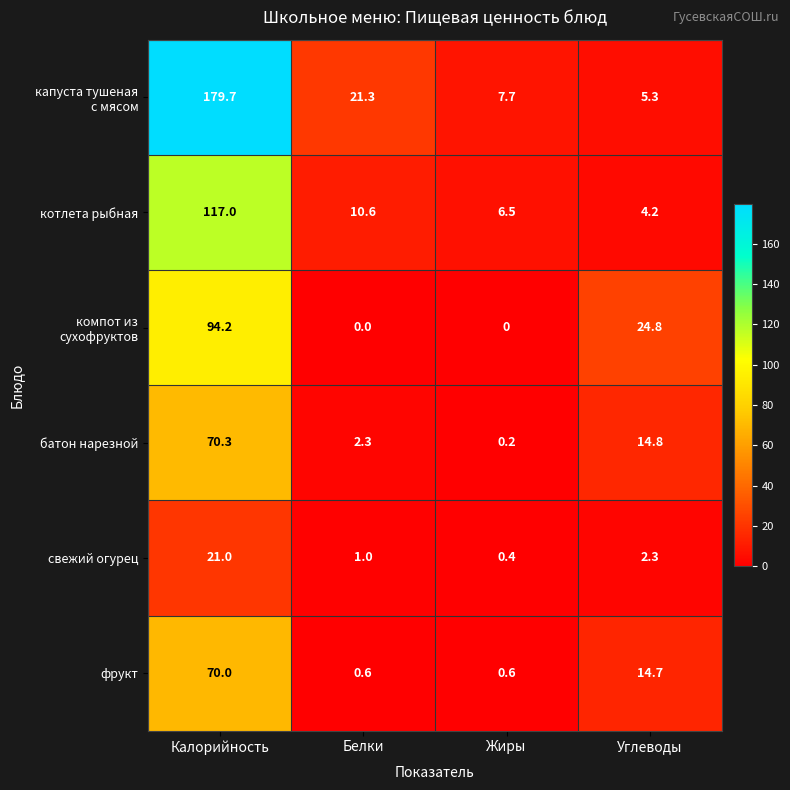

Is the value of свежий огурец at Калорийность greater than the value of котлета рыбная at Углеводы?

Yes